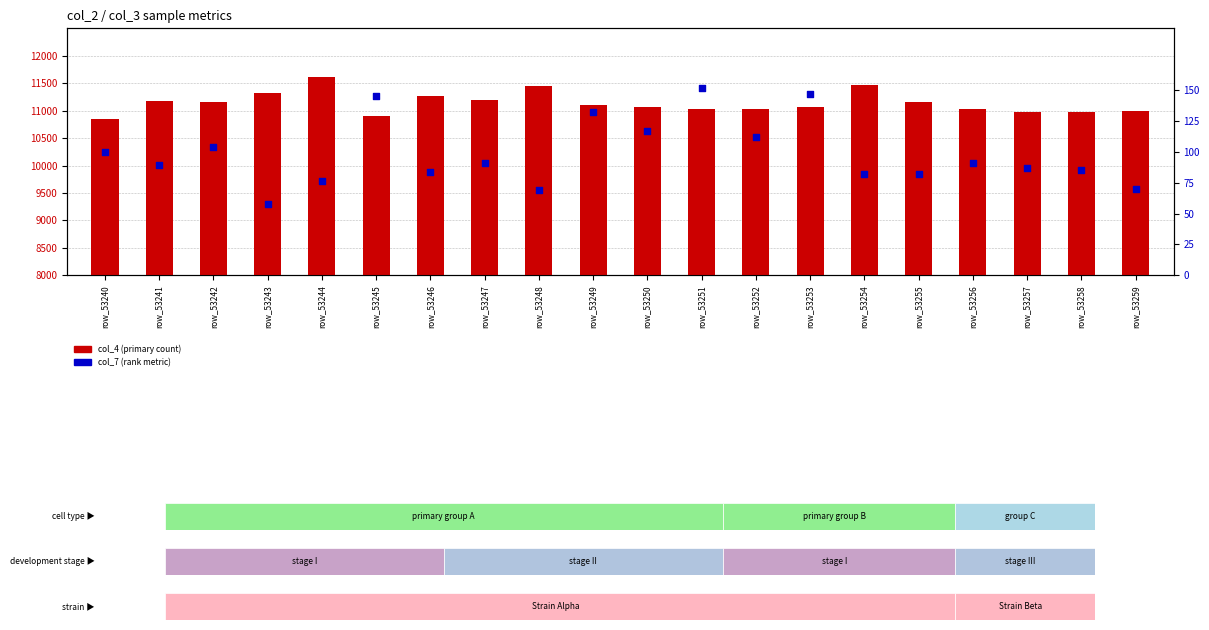

Is the value of col_4 (primary count) at row_53246 greater than the value of col_7 (rank) at row_53240?

Yes